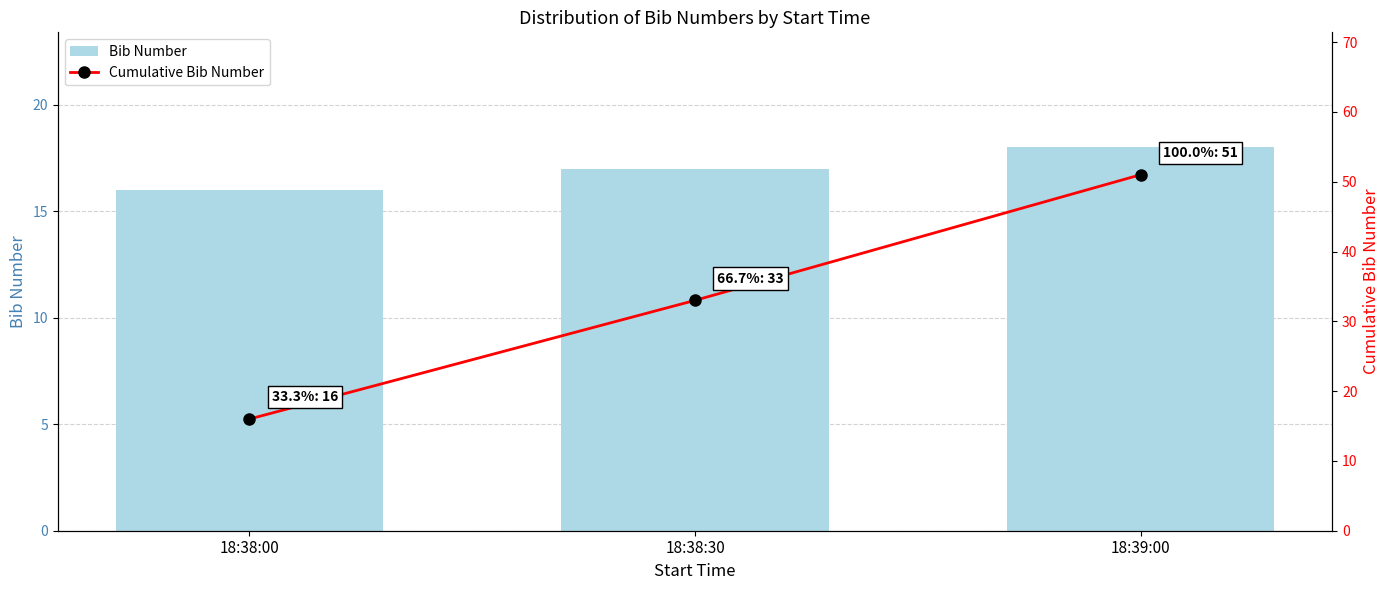

How many series are shown in this chart?

2